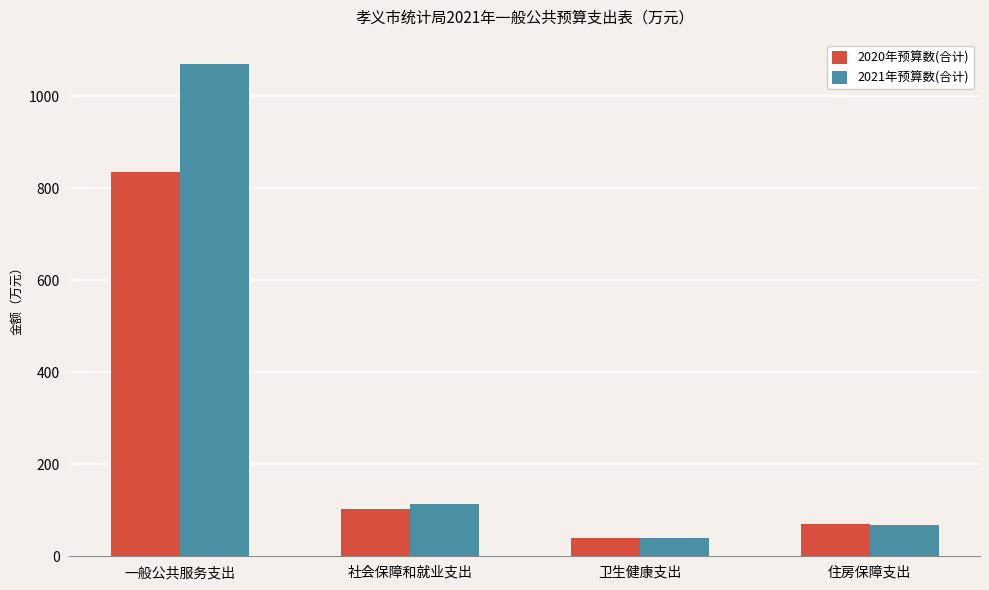

What are all the series names shown in the legend?

2020年预算数(合计), 2021年预算数(合计)